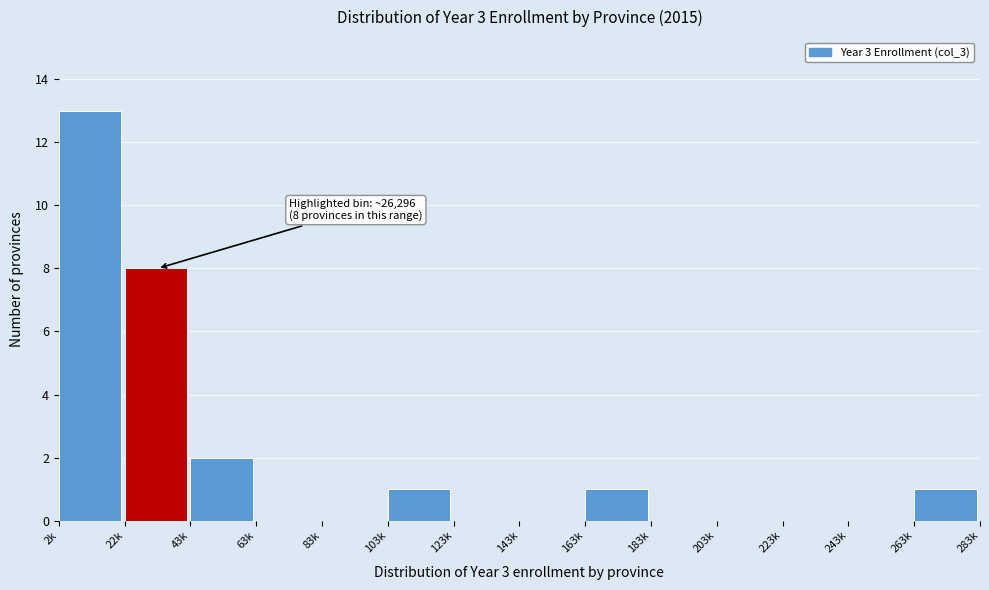

Reading left to right, what are all the values shown in this chart?

2k=13	22k=8	43k=2	63k=0	83k=0	103k=1	123k=0	143k=0	163k=1	183k=0	203k=0	223k=0	243k=0	263k=1